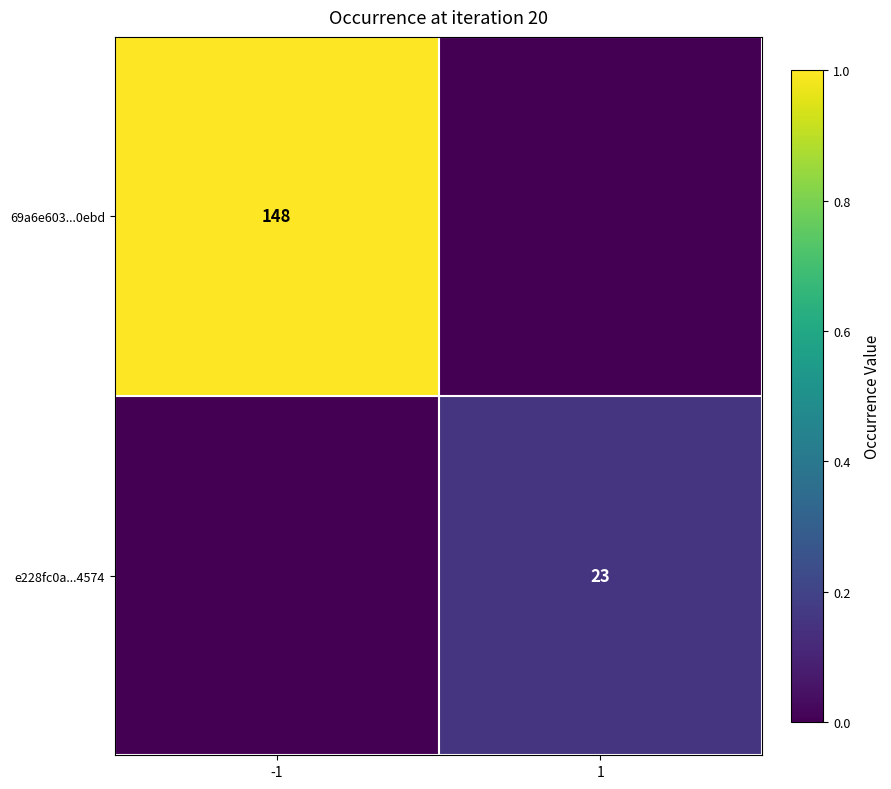

The value of 69a6e603...0ebd at -1 is 0.4. True or false?

False